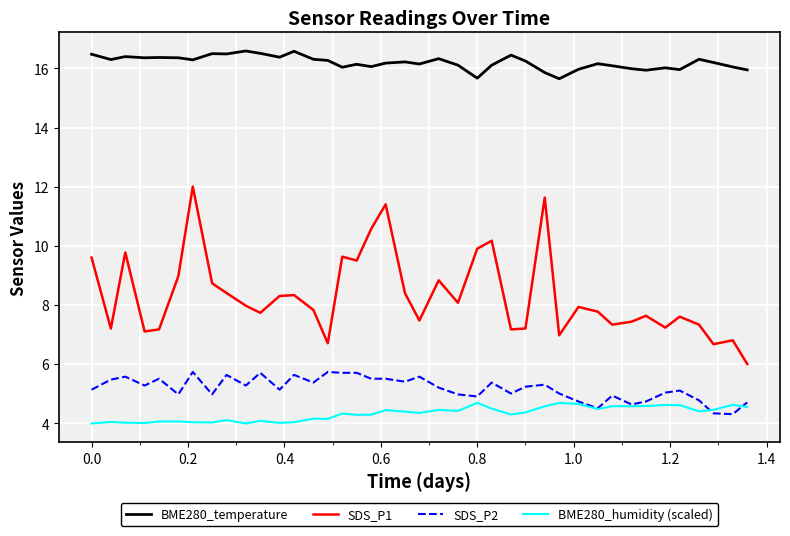

Which series has the largest range (max minus min)?

SDS_P1